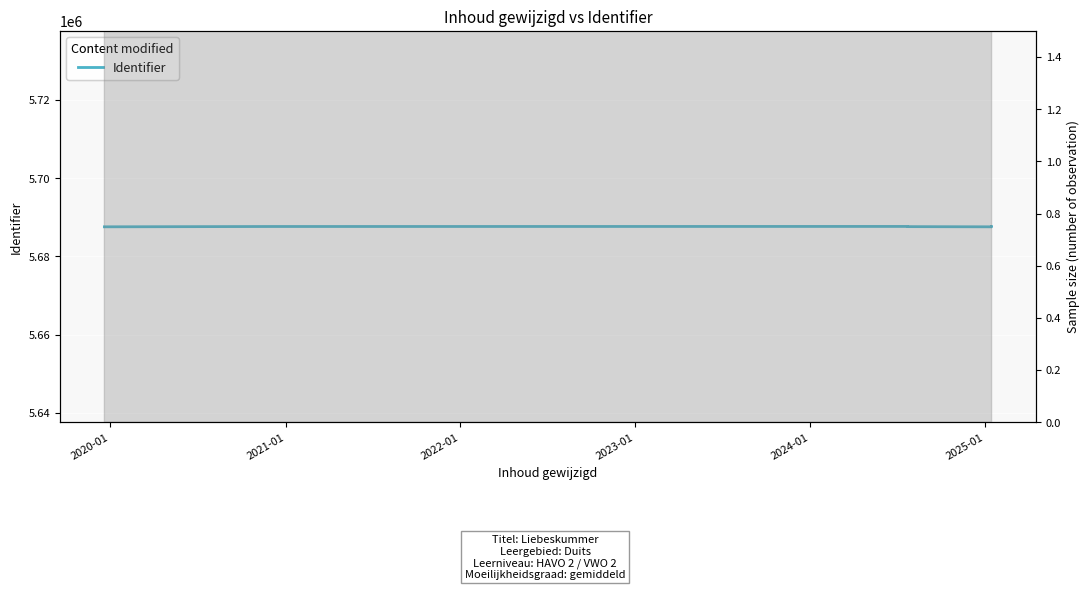

What is the value of the 5th point from the left?

5687571